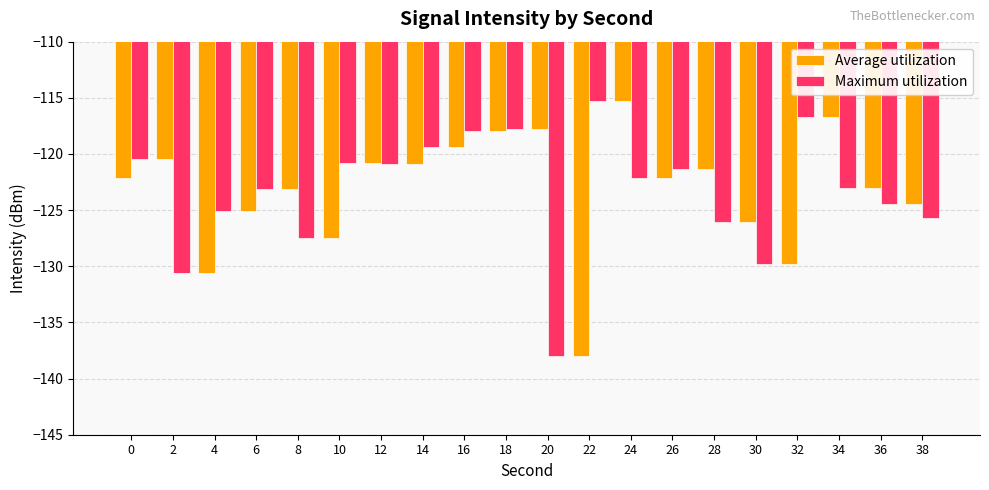

What is the difference between the Maximum utilization values at 4 and 10?

4.3